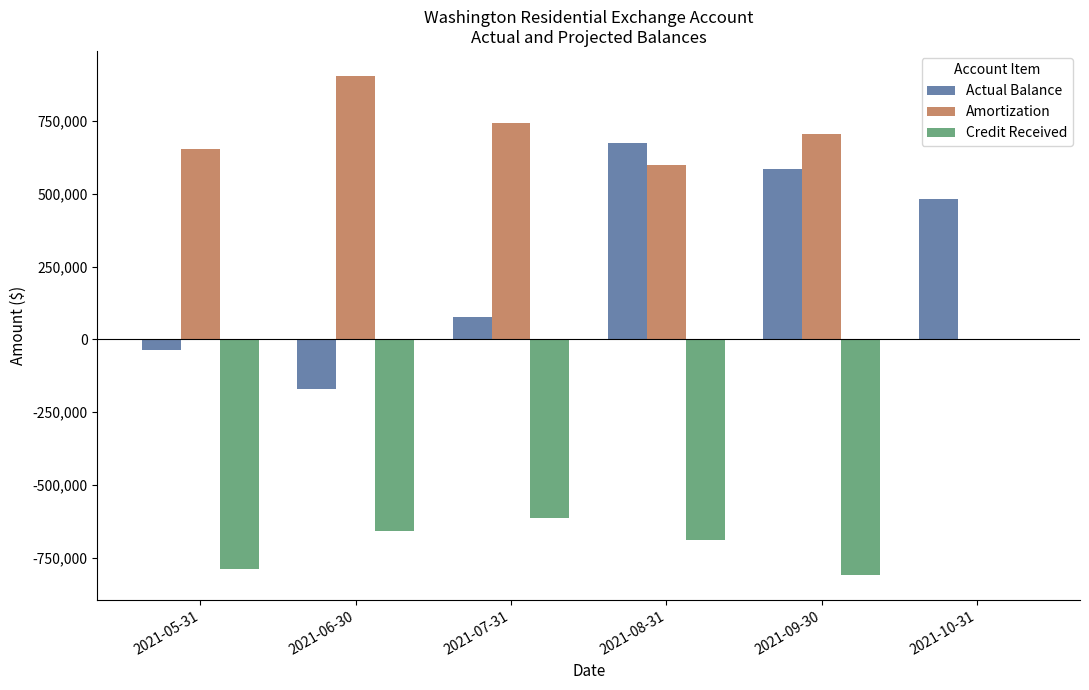

At which label does Credit Received reach its peak?

2021-10-31